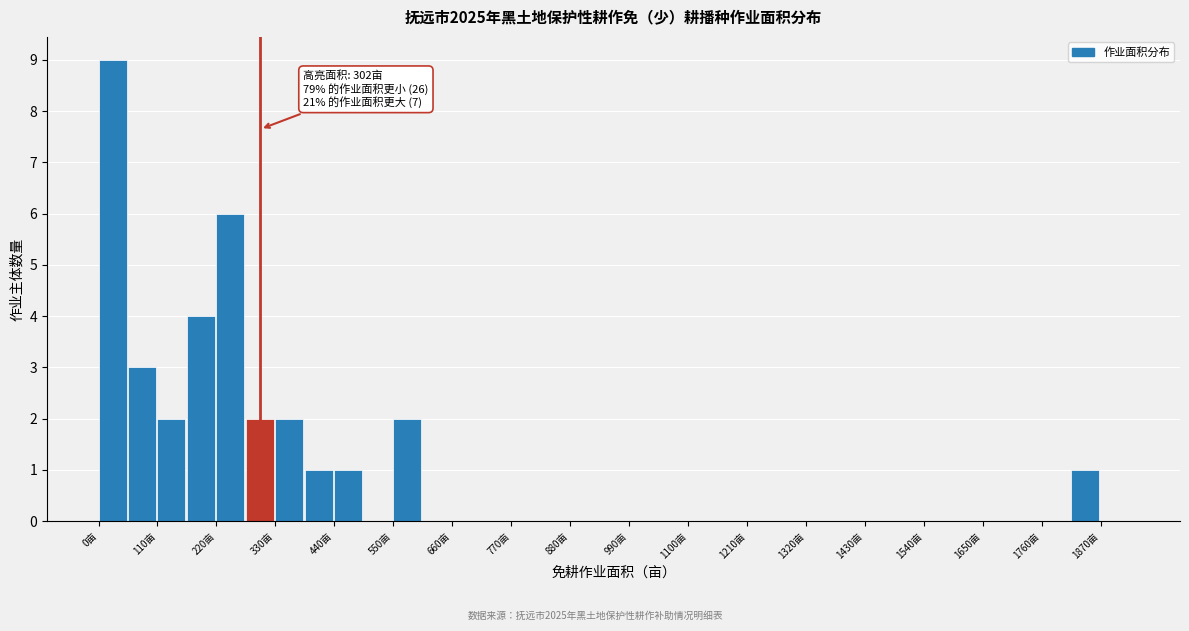

Around what value on the x-axis is the tallest bar? Give the approximate position of its centre, as read against the axis.

20